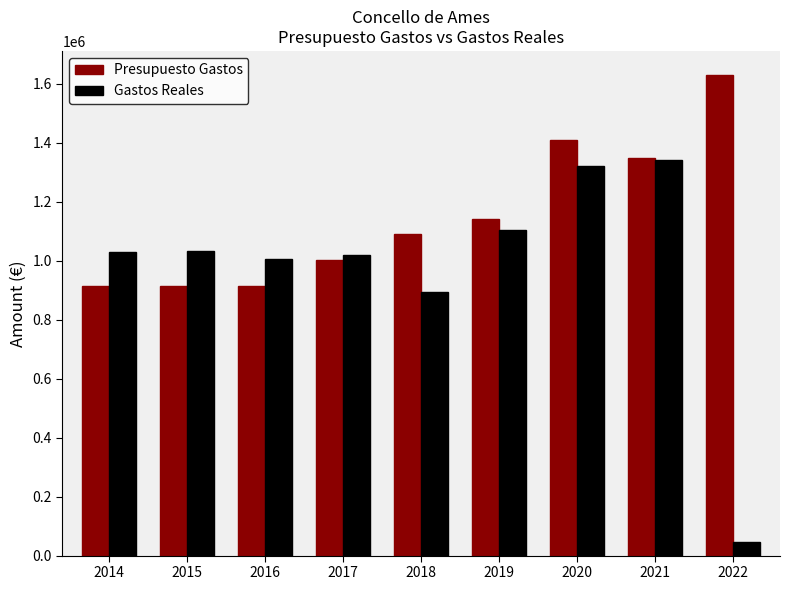

List the series in order of their overall mean, highest first.

Presupuesto Gastos, Gastos Reales